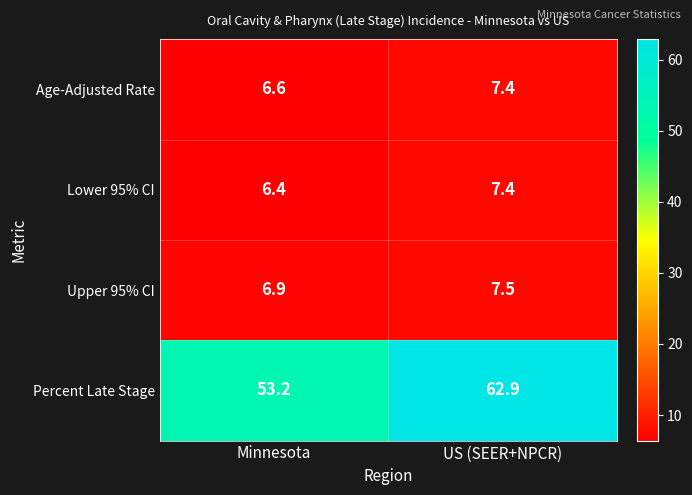

What is the average value of the Lower 95% CI series?

6.9